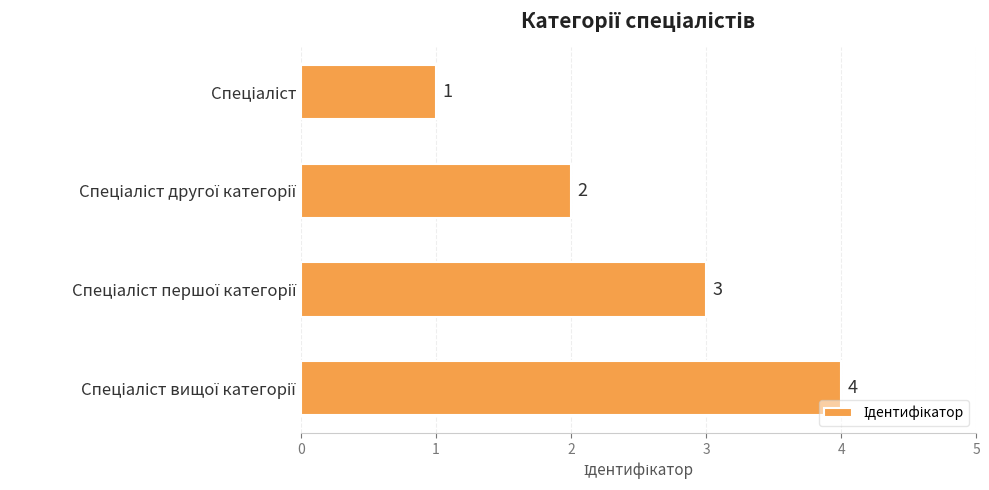

What is the value of the 3rd bar from the top?

3